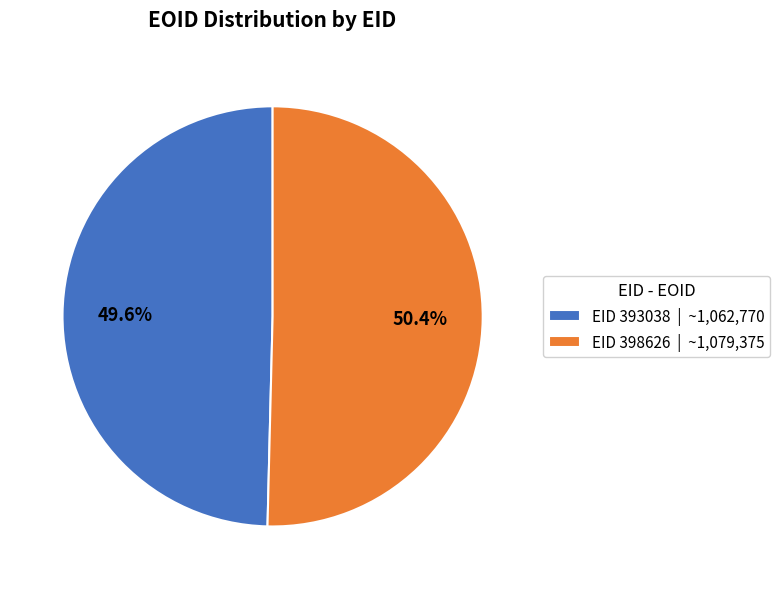

Which category has the smallest portion of the pie?

EID 393038 | ~1,062,770